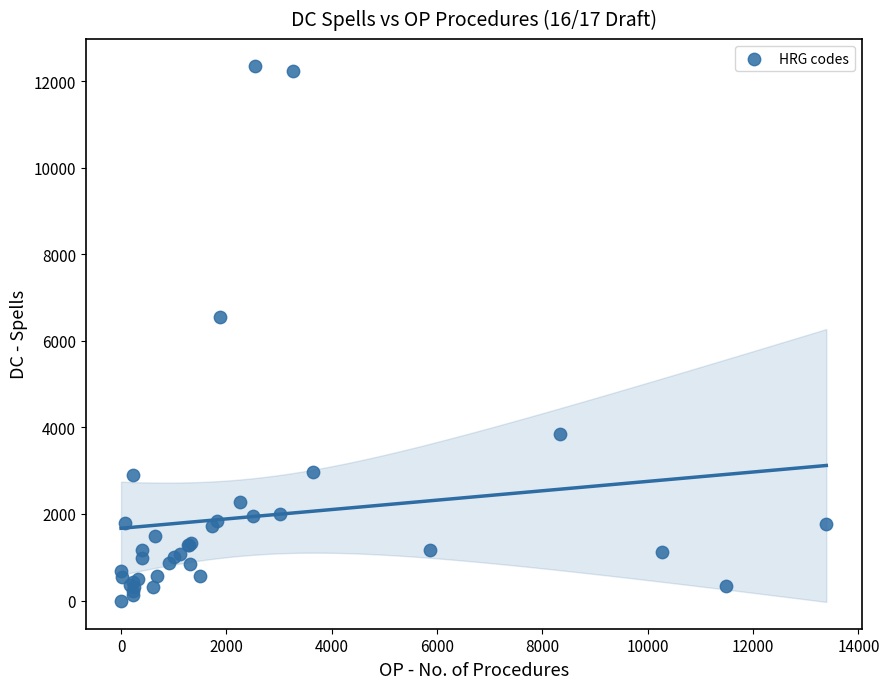

What Y value in the scatter plot is closest to 6177?

6561